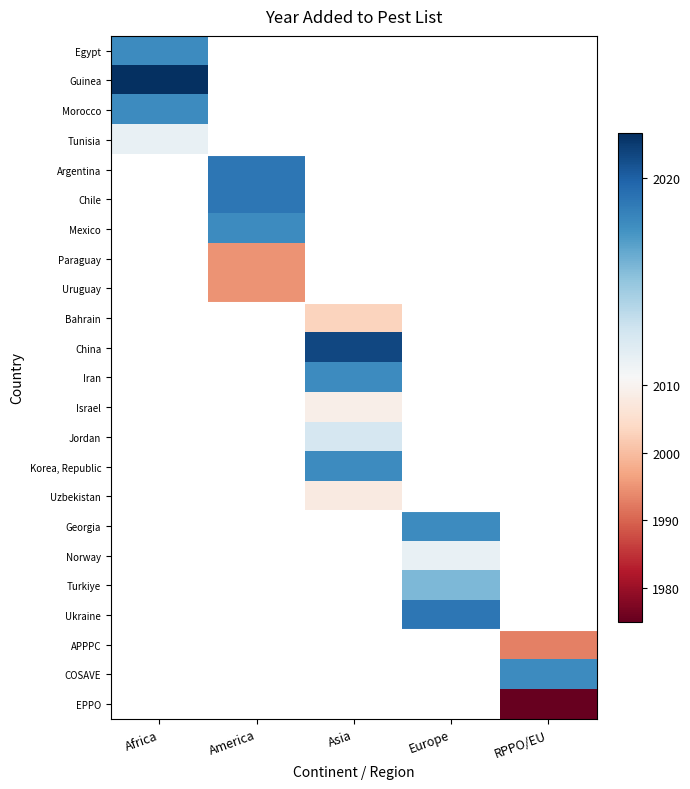

At how many categories does at least one series exceed 2009?

5